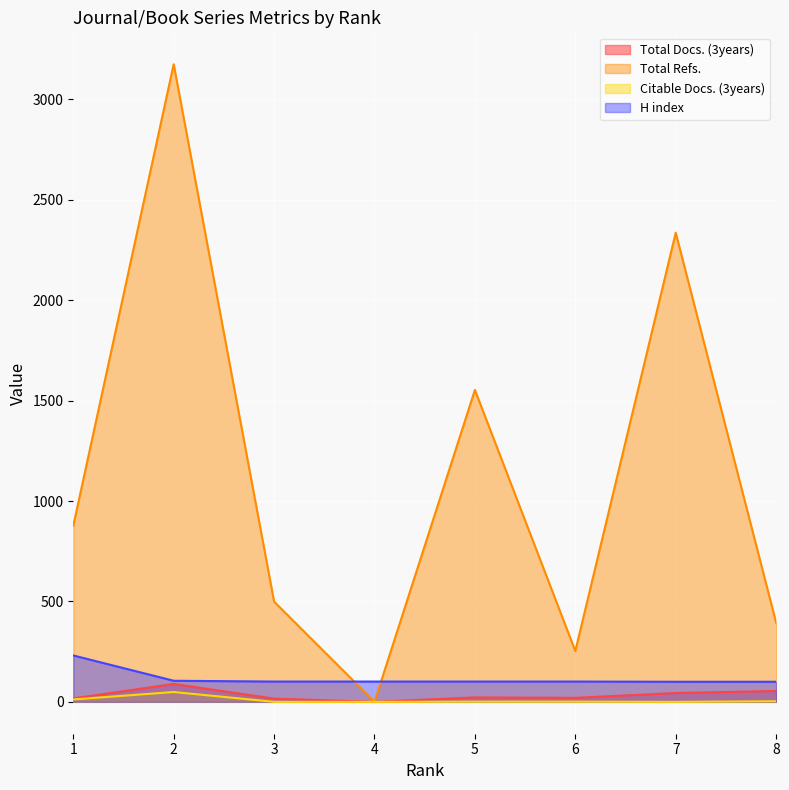

What is the highest value of the H index series?

231